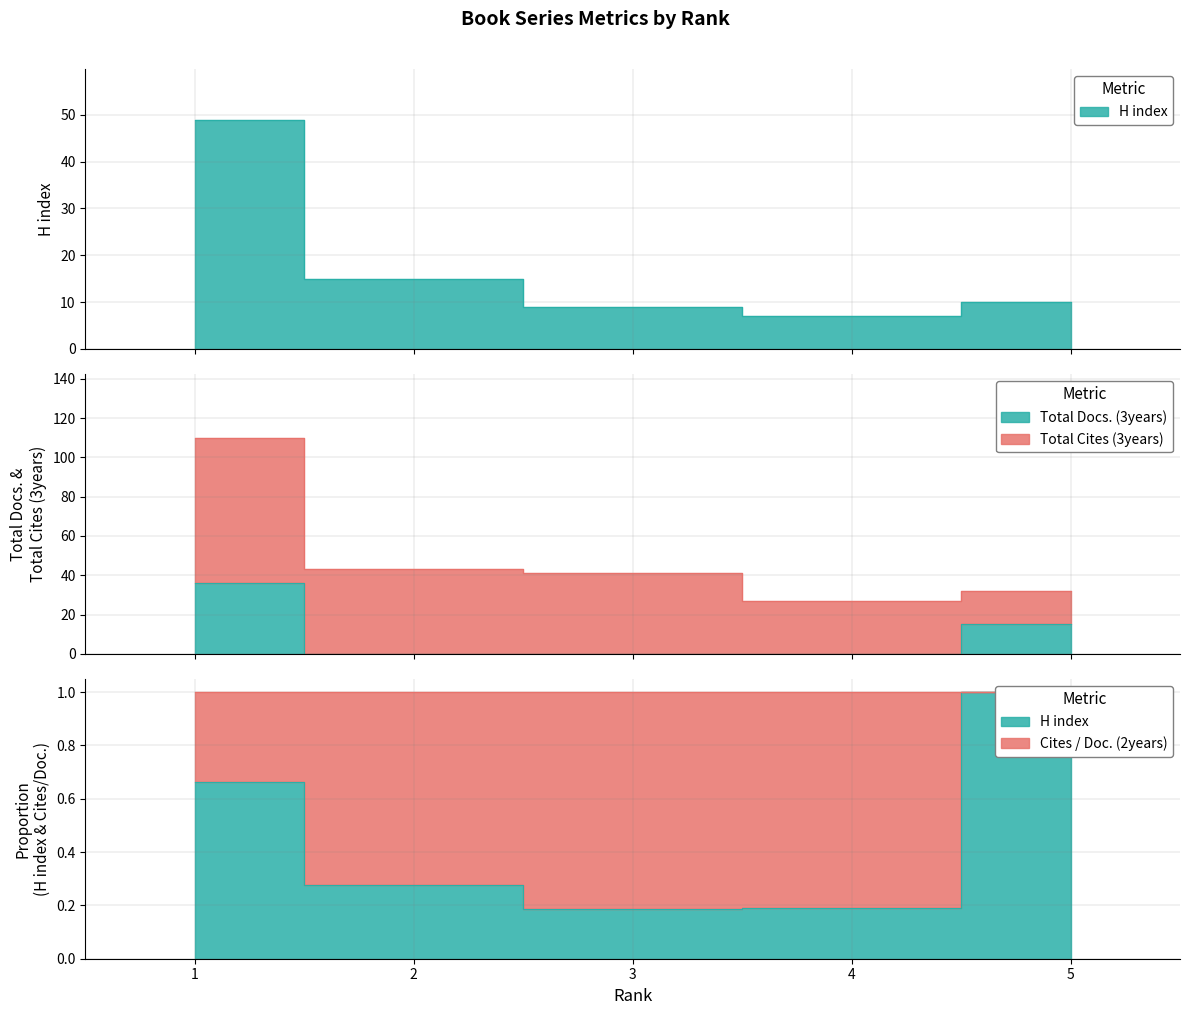

How many times do Total Docs. (3years) and H index cross each other?

1